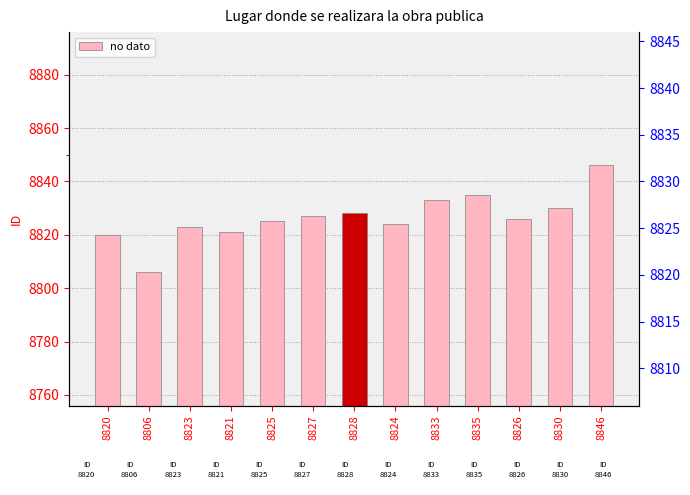

What is the change in value from 8828 to 8830?

+2